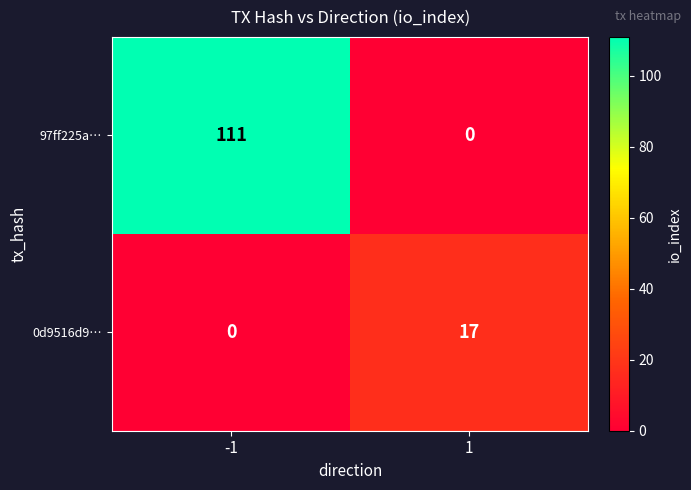

Rank the series at -1 from highest to lowest value.

97ff225a…, 0d9516d9…